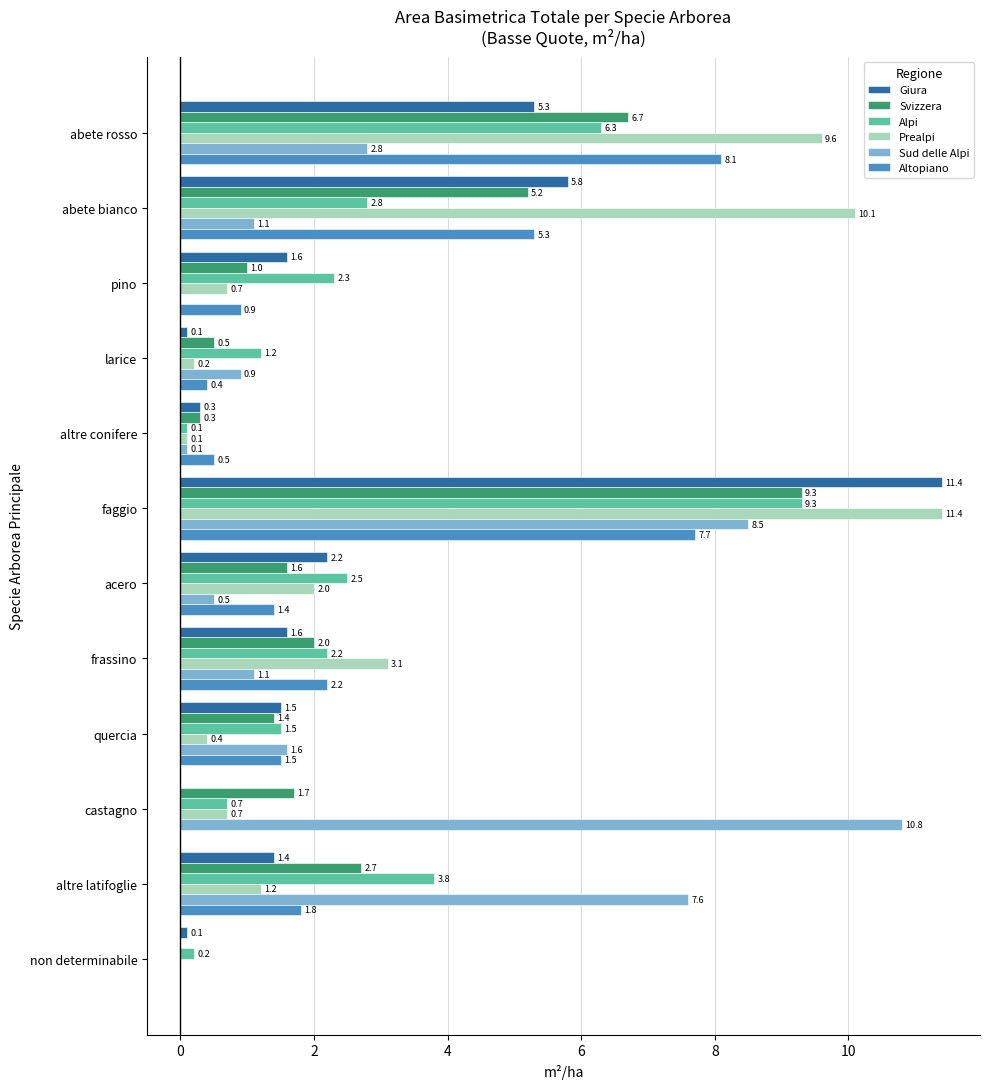

The Sud delle Alpi series shows 0.0 at non determinabile. True or false?

True